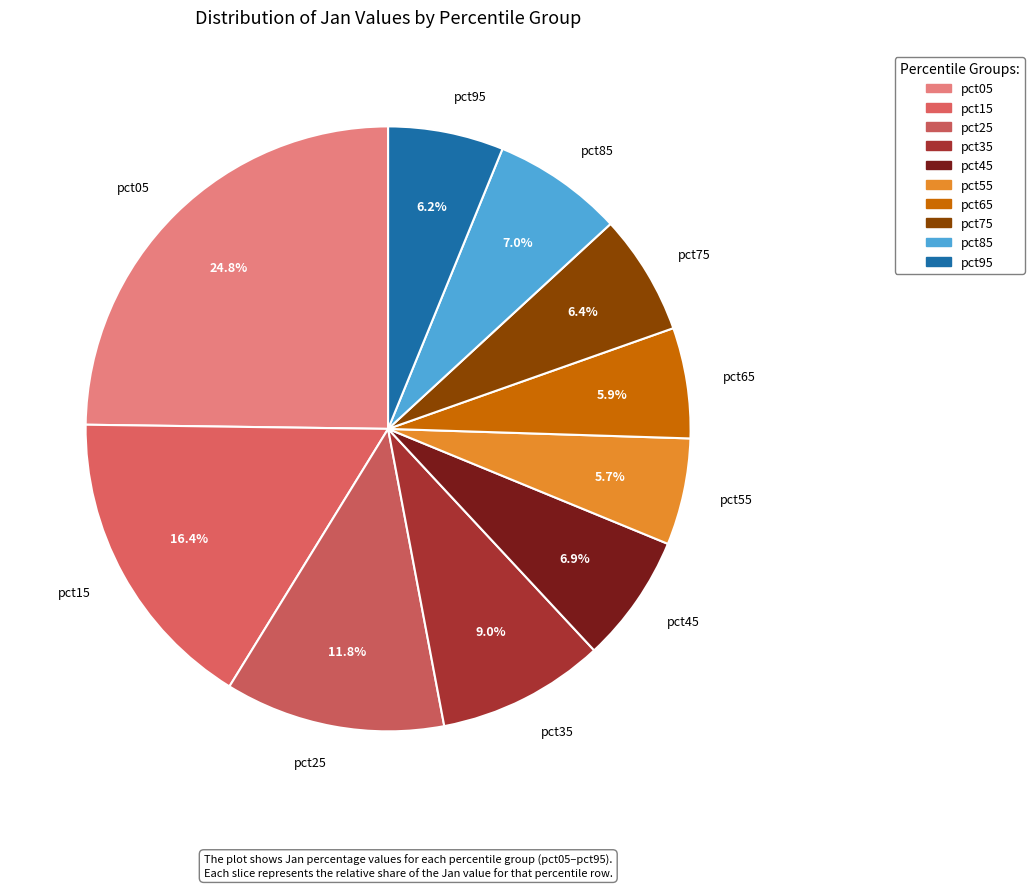

Which slice is the smallest?

pct55